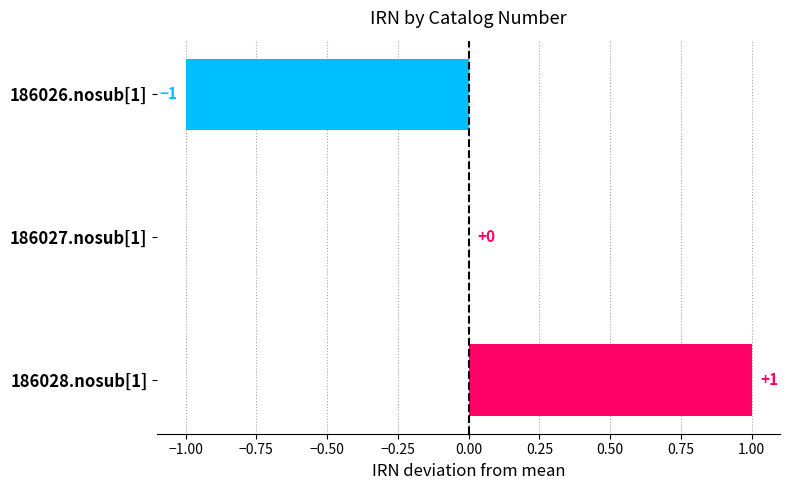

Where is the data nearest to the value 0?

186027.nosub[1]